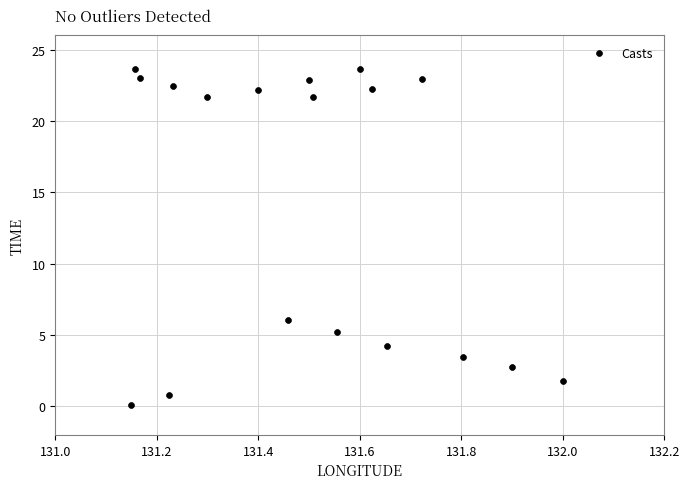

What is the range of Y values (max minus min)?

23.5